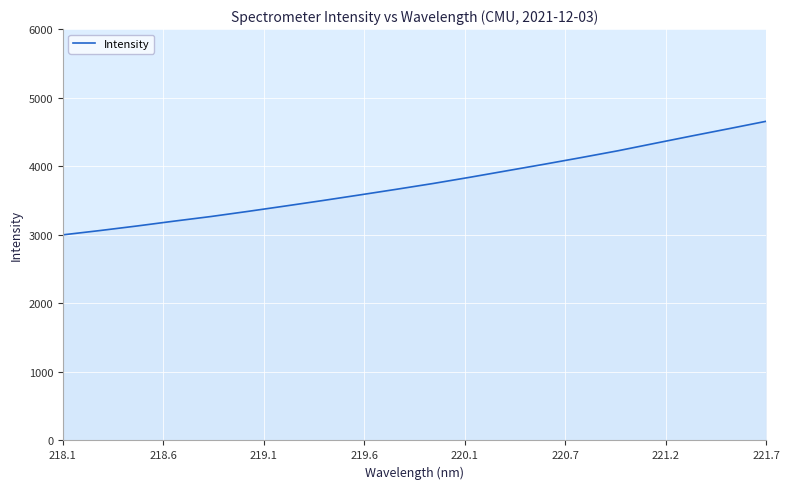

What is the difference between the maximum and minimum values?

1656.2